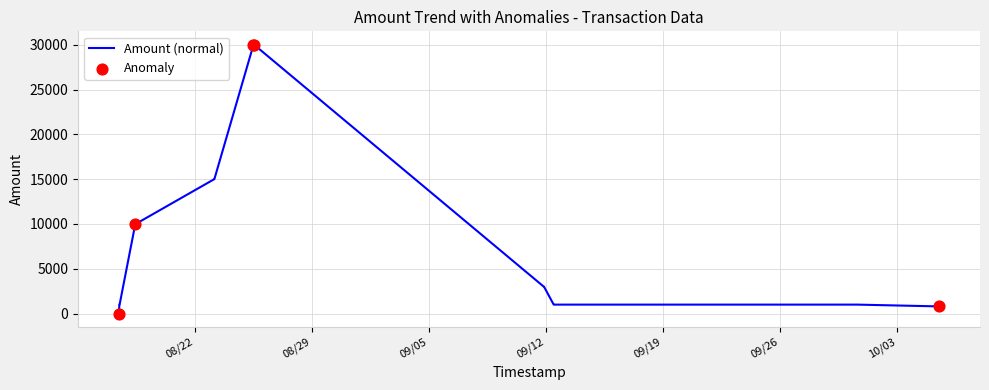

What is the greatest value displayed?

30000